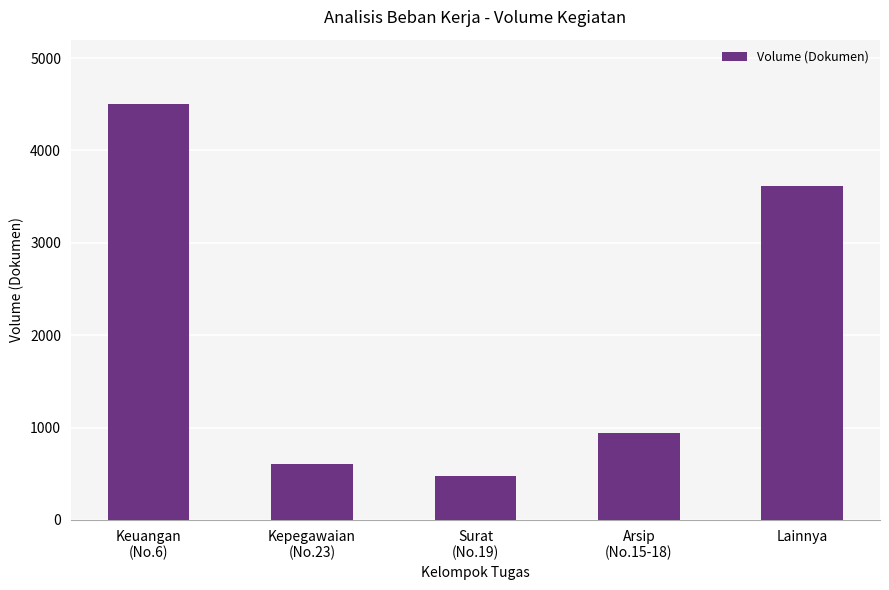

What is the label of the 1st bar from the left?

Keuangan
(No.6)